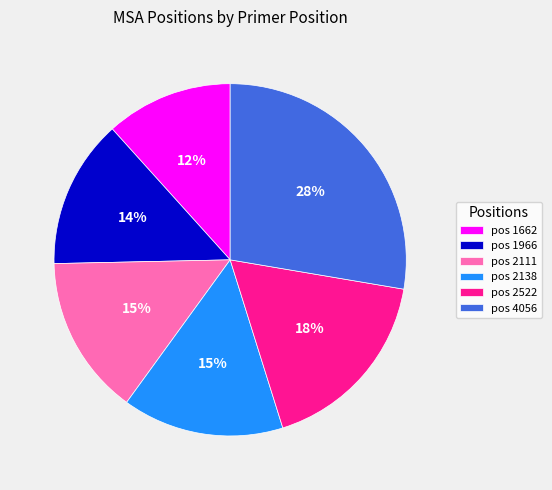

To the nearest percent, what percentage of the pie is pos 2111?

15%